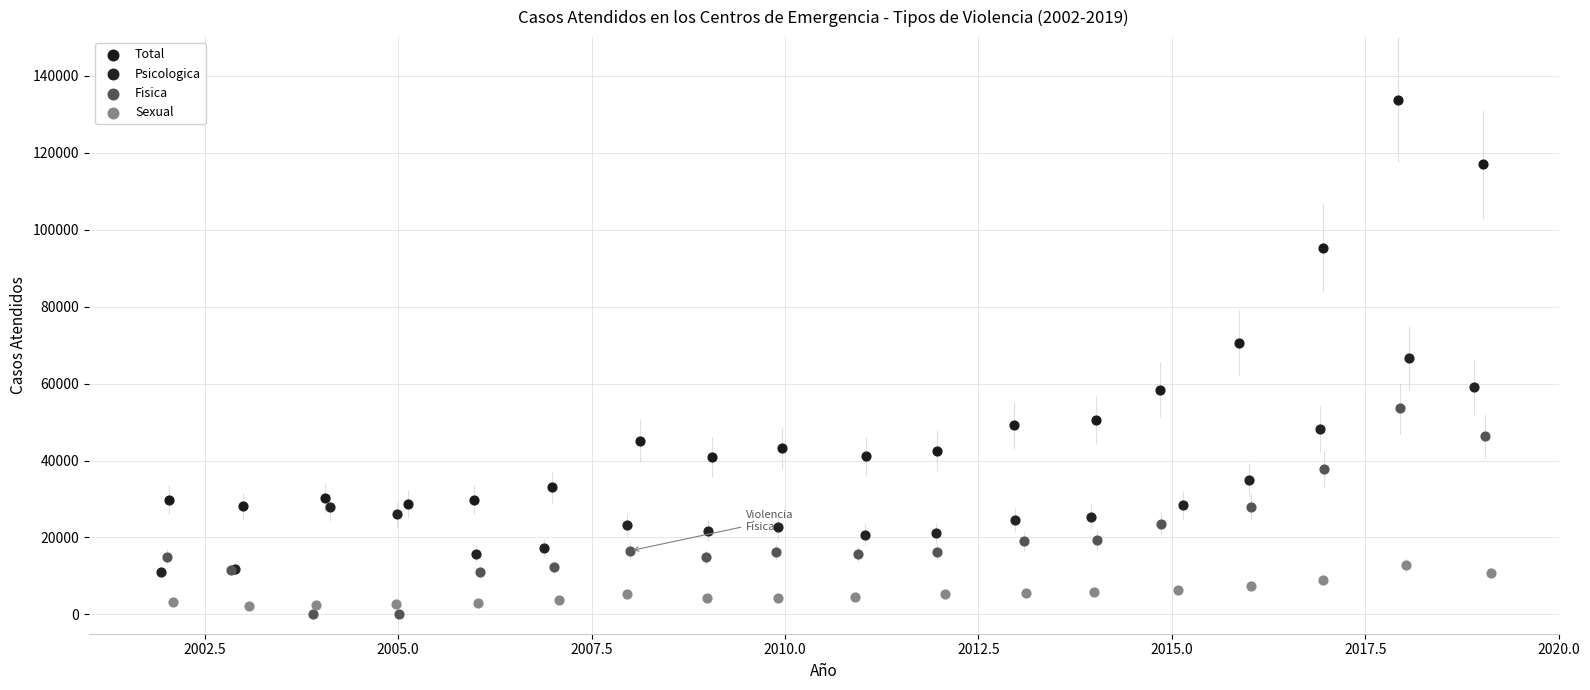

Which series contains the highest Y value?

Total